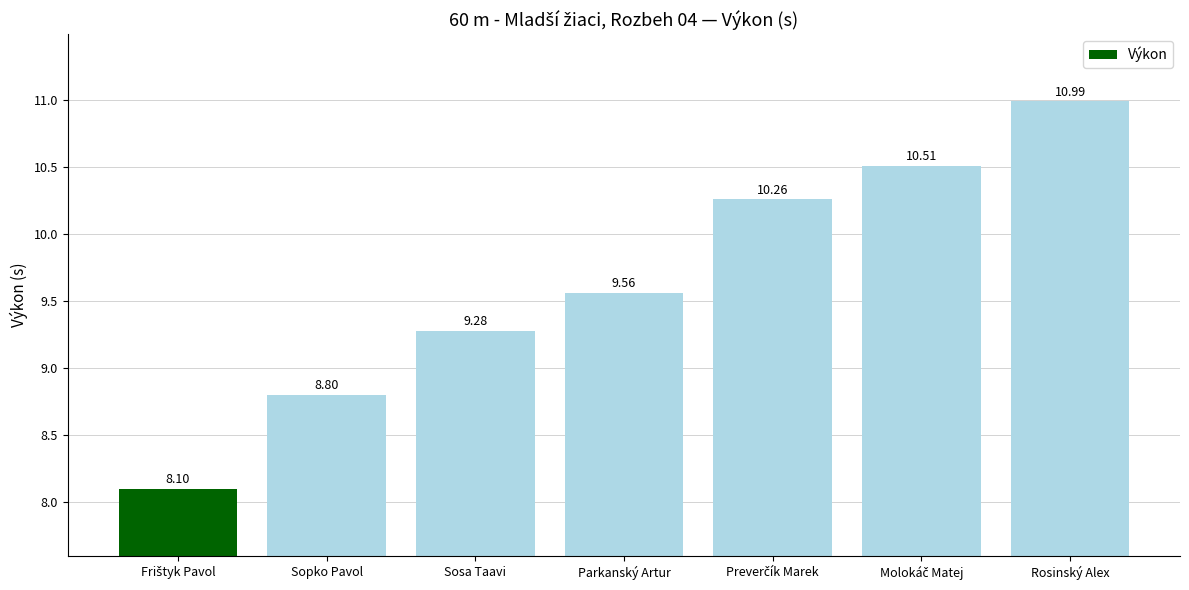

What is the difference between the maximum and minimum values?

2.9